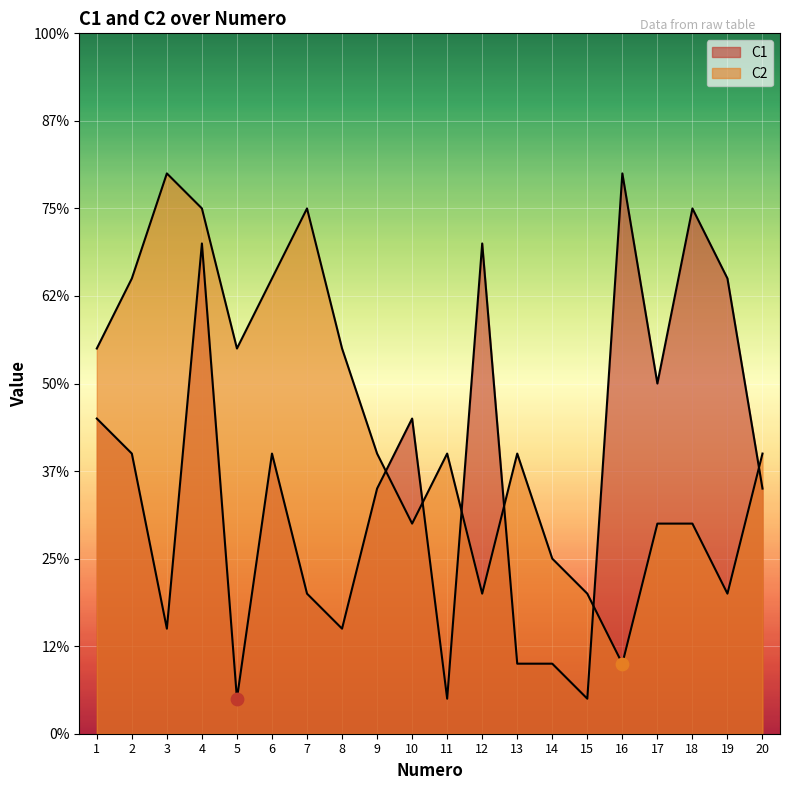

Is the value of C1 at 18 greater than the value of C2 at 15?

Yes